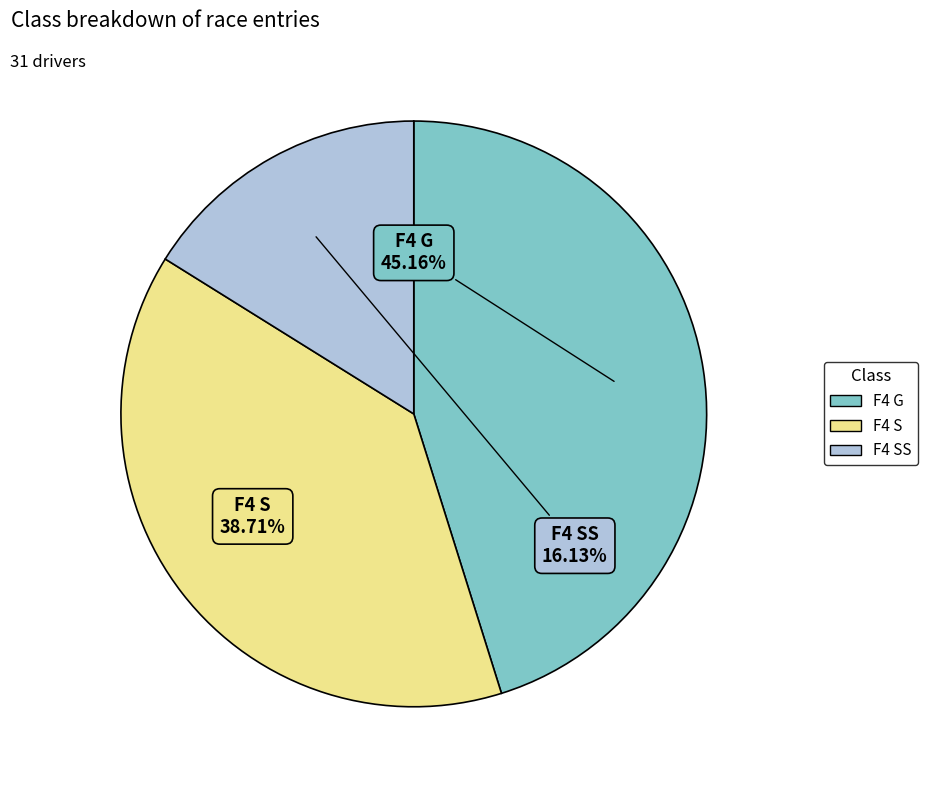

Does any single category account for the majority?

No